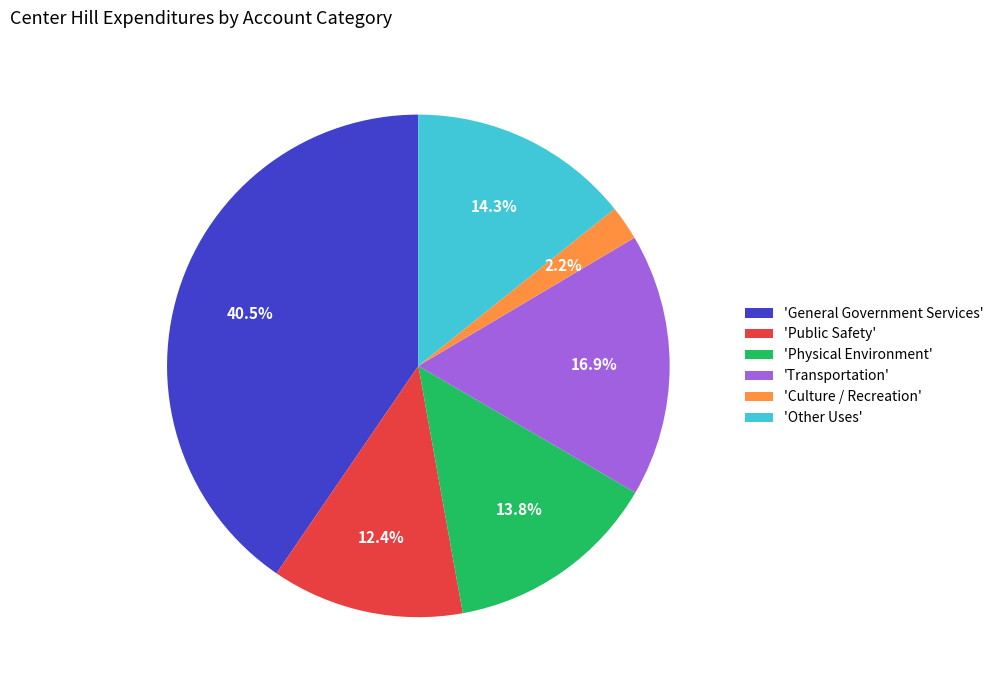

Which has a higher value, 'Physical Environment' or 'Culture / Recreation'?

'Physical Environment'